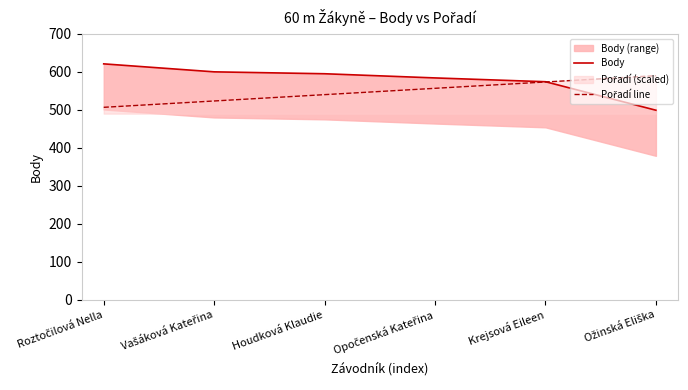

Reading left to right, transcribe all the data shown in this chart.

Body: Roztočilová Nella=621.0	Vašáková Kateřina=600.0	Houdková Klaudie=595.0	Opočenská Kateřina=584.0	Krejsová Eileen=574.0	Ožinská Eliška=499.0
Pořadí line: Roztočilová Nella=506.7	Vašáková Kateřina=523.3	Houdková Klaudie=540.0	Opočenská Kateřina=556.7	Krejsová Eileen=573.3	Ožinská Eliška=590.0